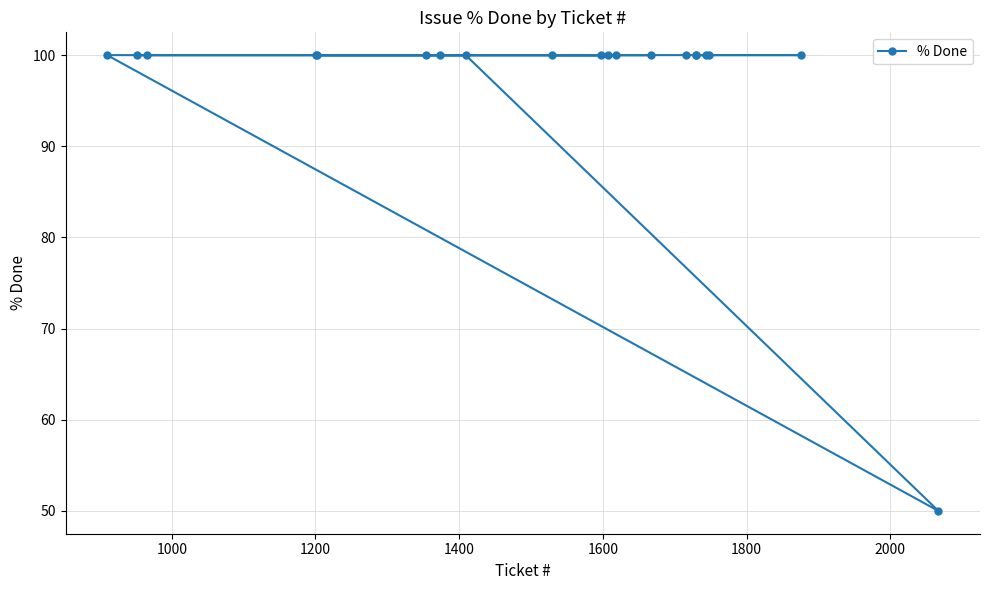

What is the value of the 7th point from the left?

100